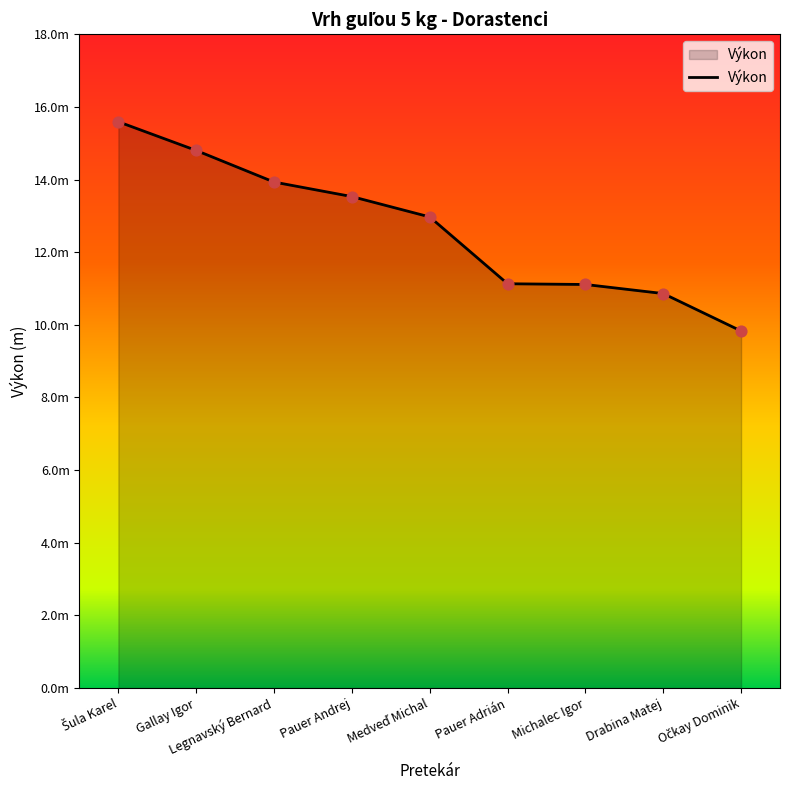

Is this an area chart (filled region under the line)?

Yes